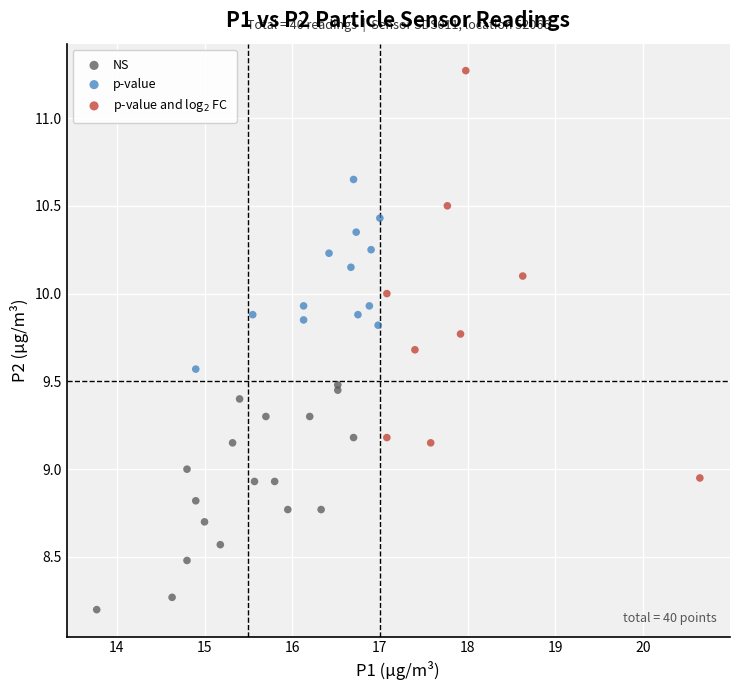

Which series contains the lowest Y value?

NS